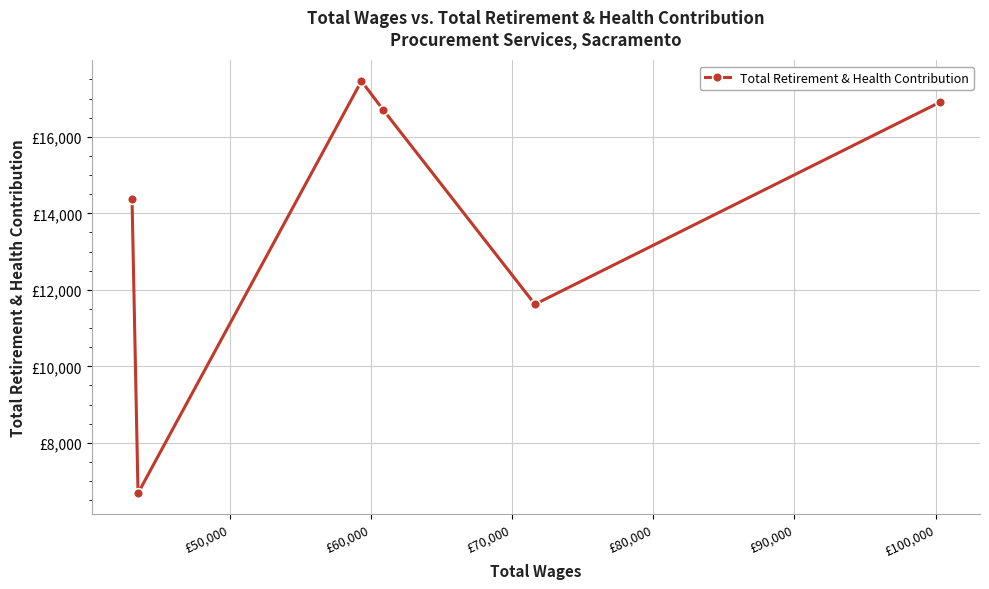

True or false: the data shows 2417 at £80,000.

False